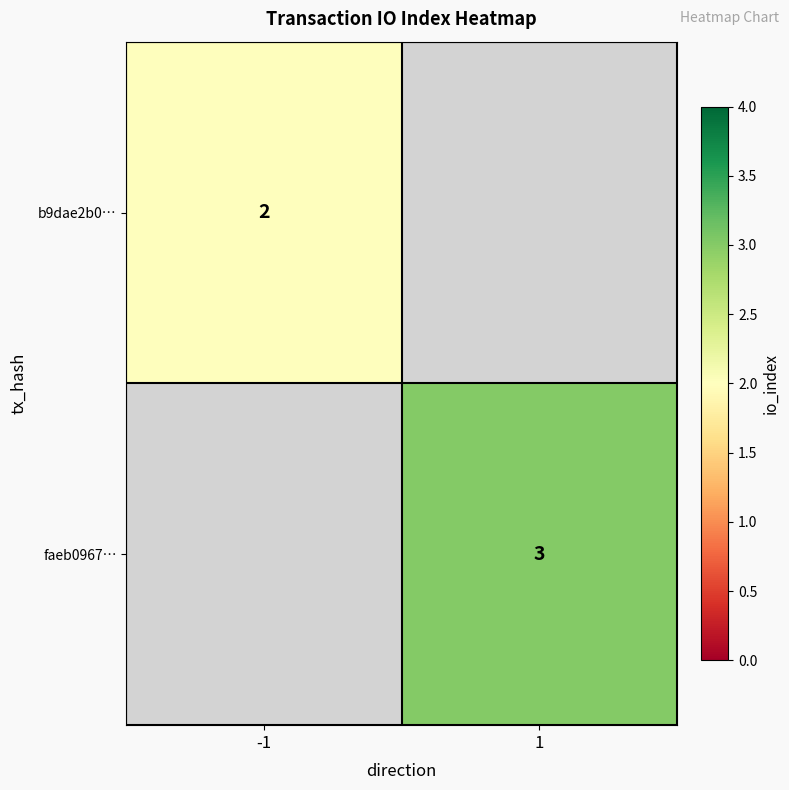

Between -1 and 1, which is larger?

1